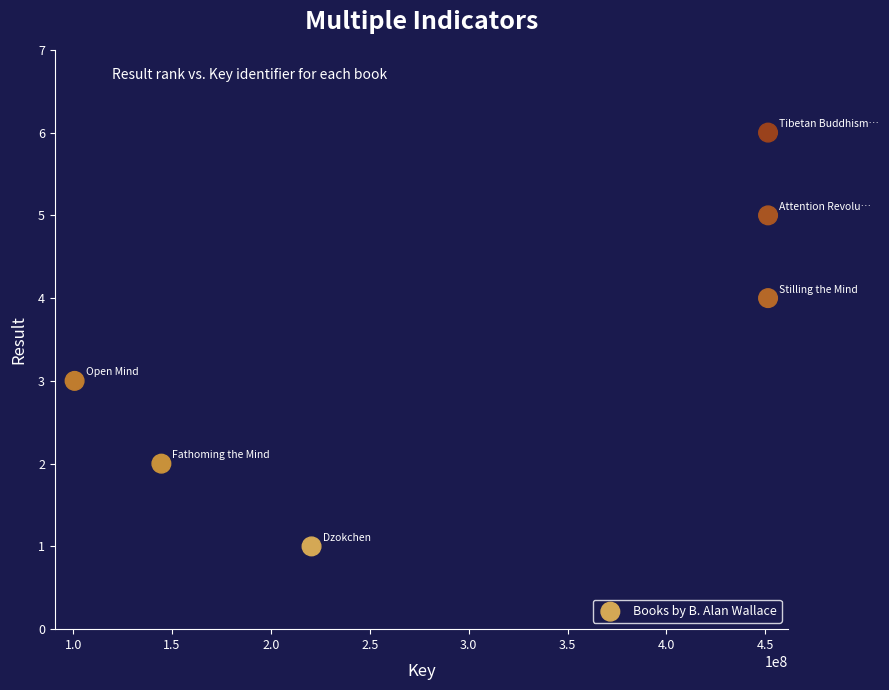

What is the range of Y values (max minus min)?

5